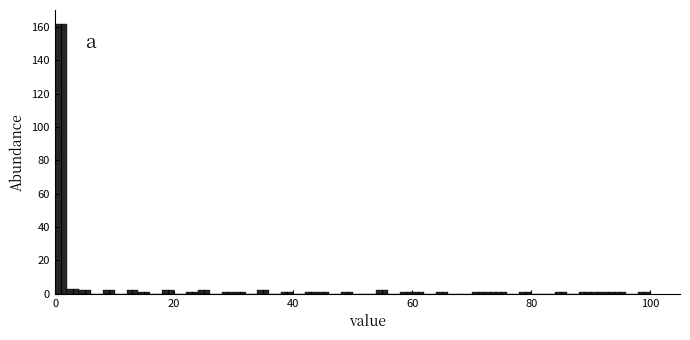

Around what value on the x-axis is the tallest bar? Give the approximate position of its centre, as read against the axis.

2